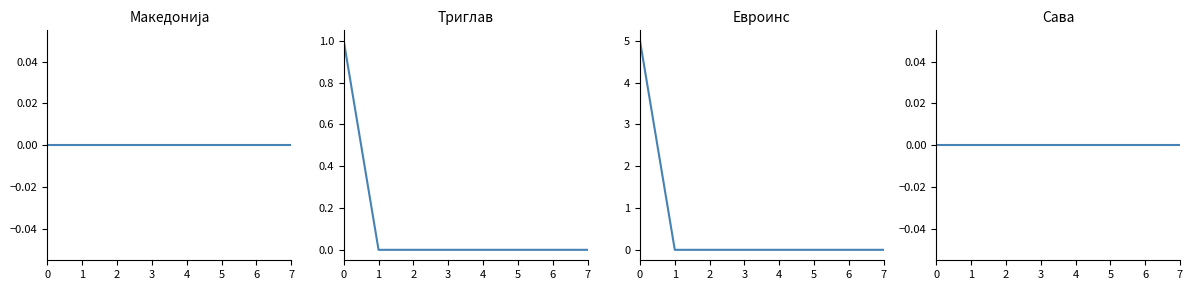

True or false: Триглав and Сава intersect in this chart.

False